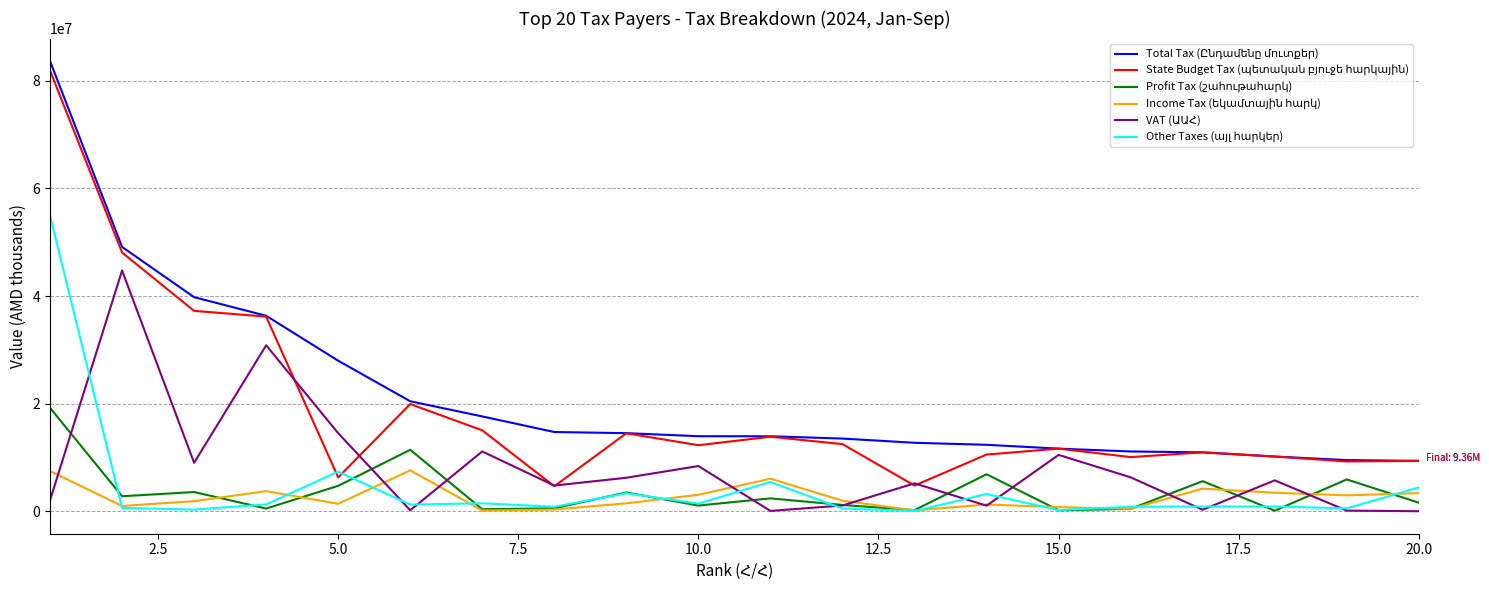

At how many categories does at least one series exceed 33011149?

4